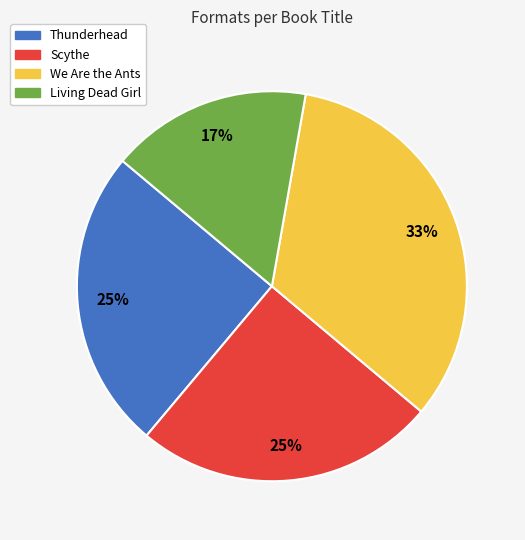

What is the largest slice in the pie chart?

We Are the Ants